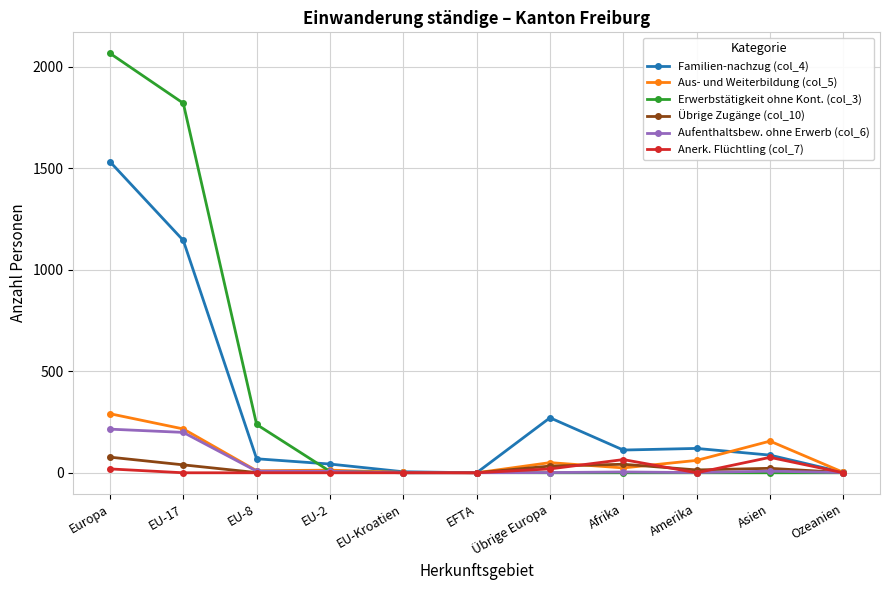

What is the difference between the maximum and minimum values in the Anerk. Flüchtling (col_7) series?

76